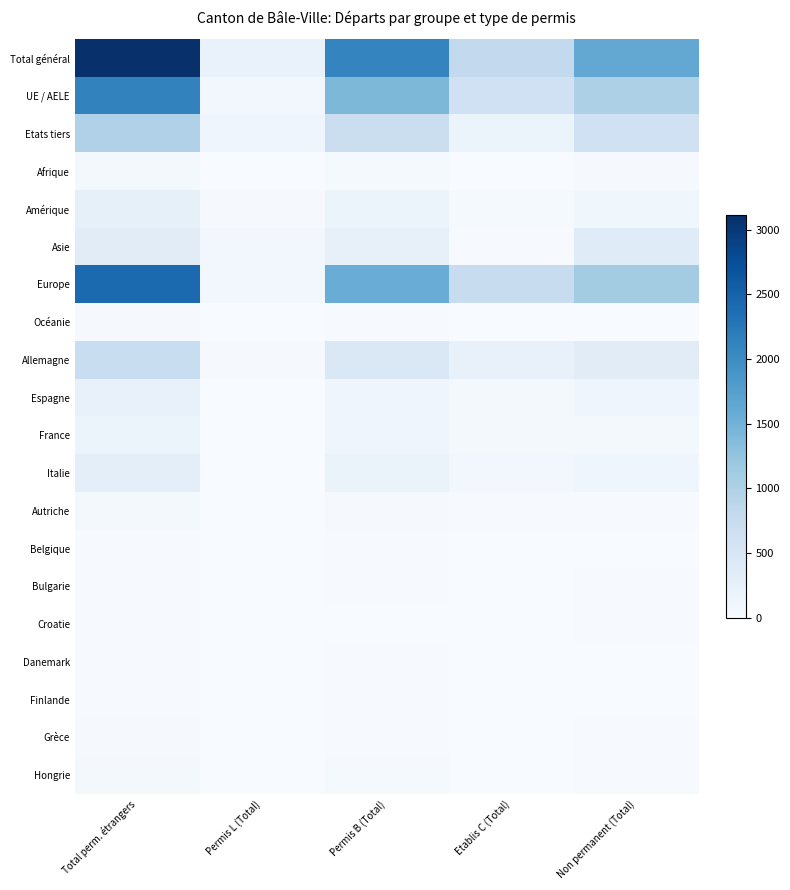

What is the spread (max minus min) of values at Permis L (Total)?

209